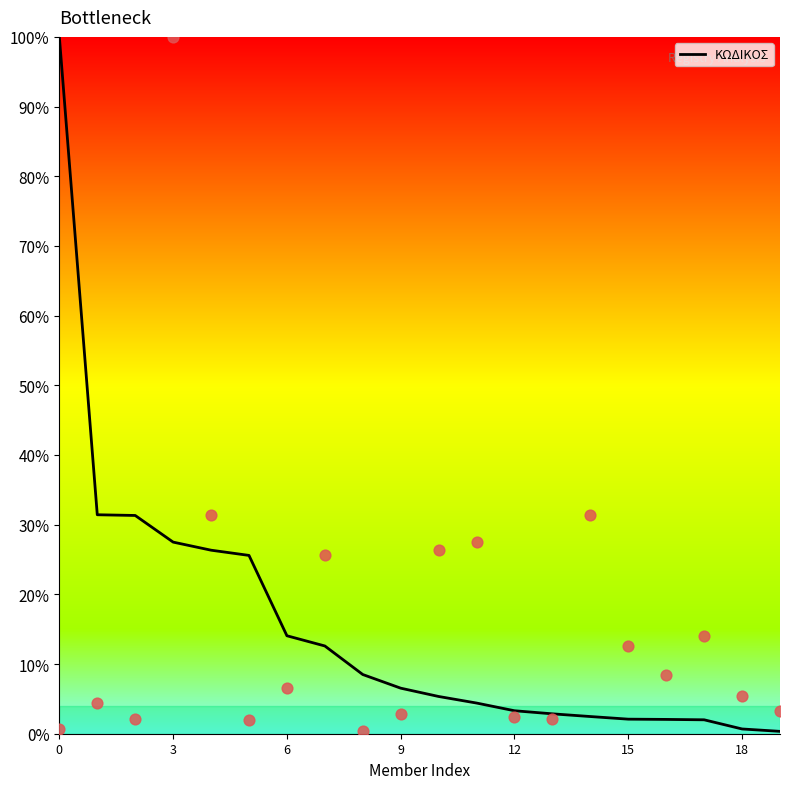

Is it true that ΚΩΔΙΚΟΣ equals 39.9 at 3?

False